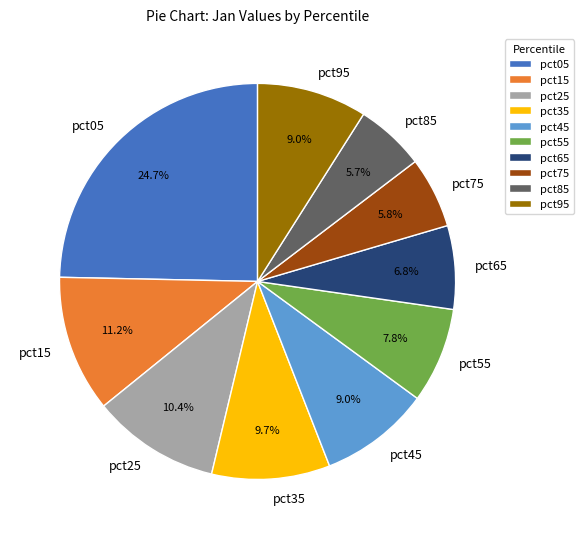

Which category has the biggest portion of the pie?

pct05